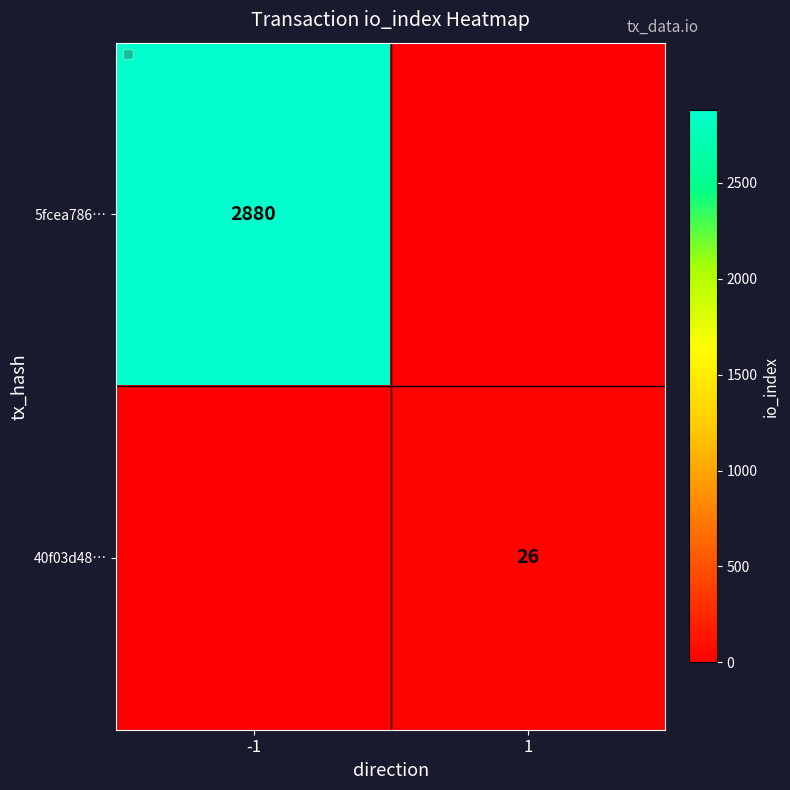

Is it true that 40f03d48… equals 36 at 1?

False